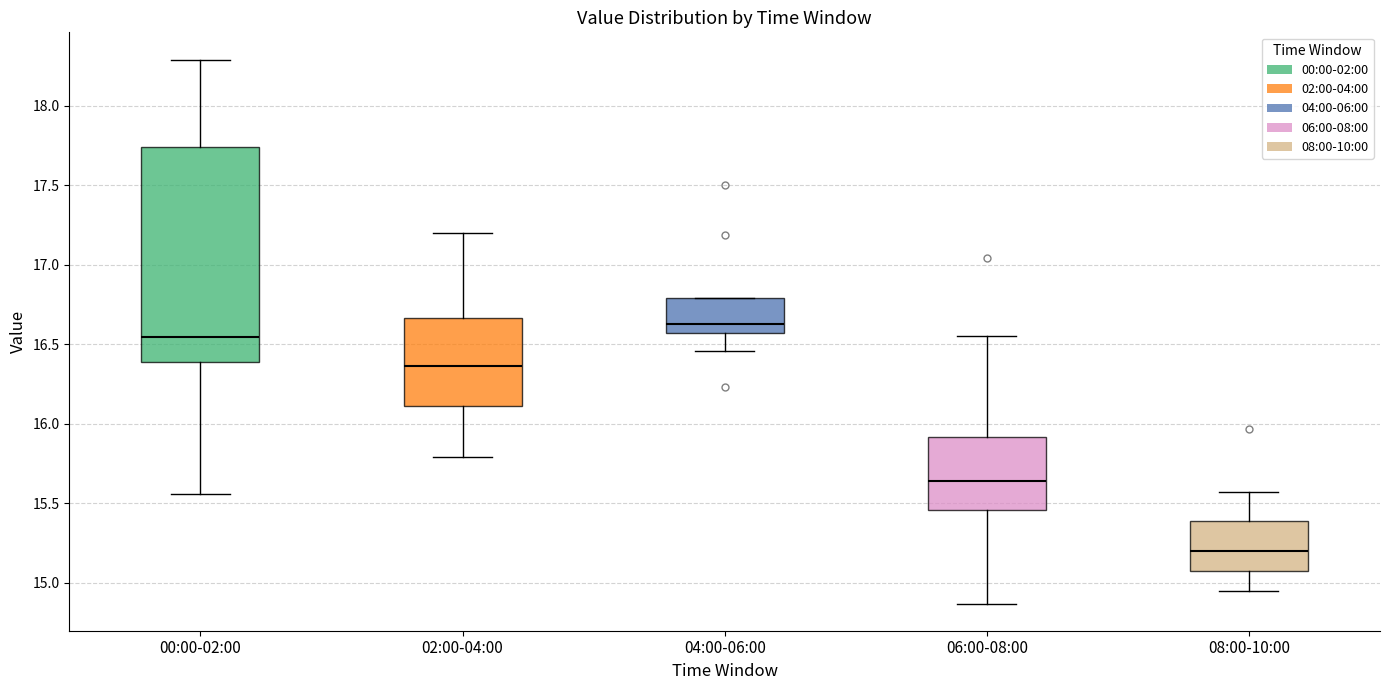

Where is the lower edge of the box for 06:00-08:00 on the y-axis? The values are not printed on the chart, so give them approximately, as read against the axis.

15.45